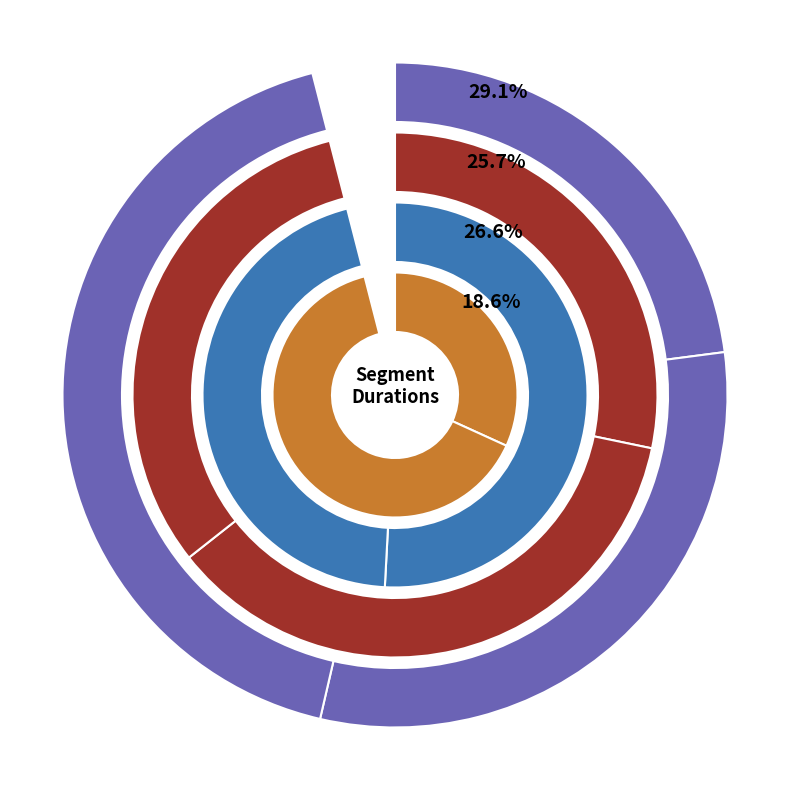

How many slices are in this pie chart?

10